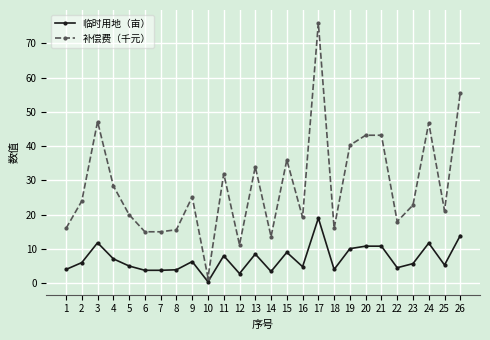

Between 2 and 6, which series saw the biggest shift?

补偿费（千元）